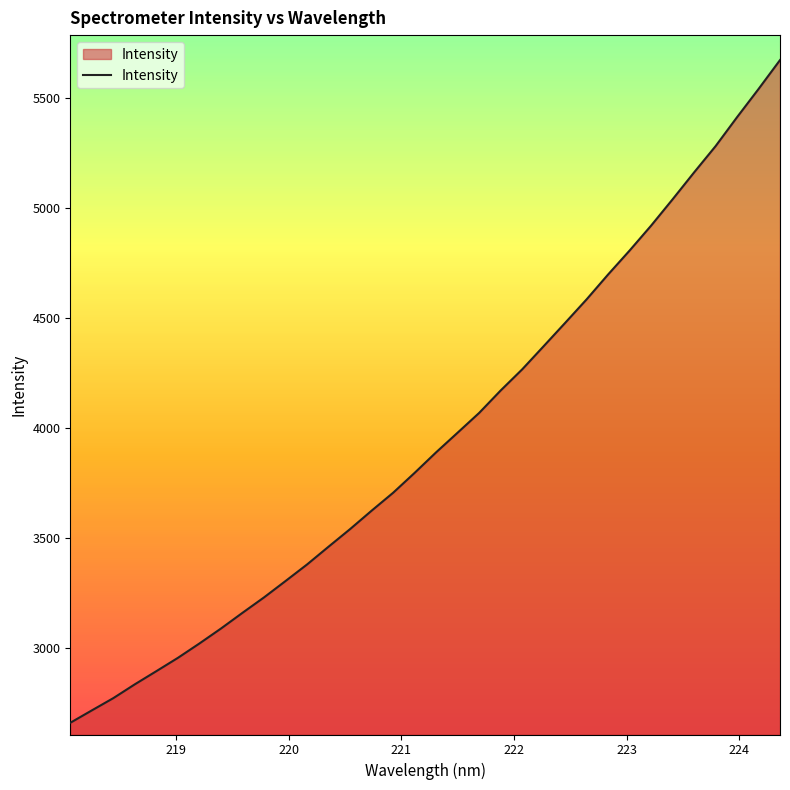

True or false: the data has more than 2 interior local peaks.

False